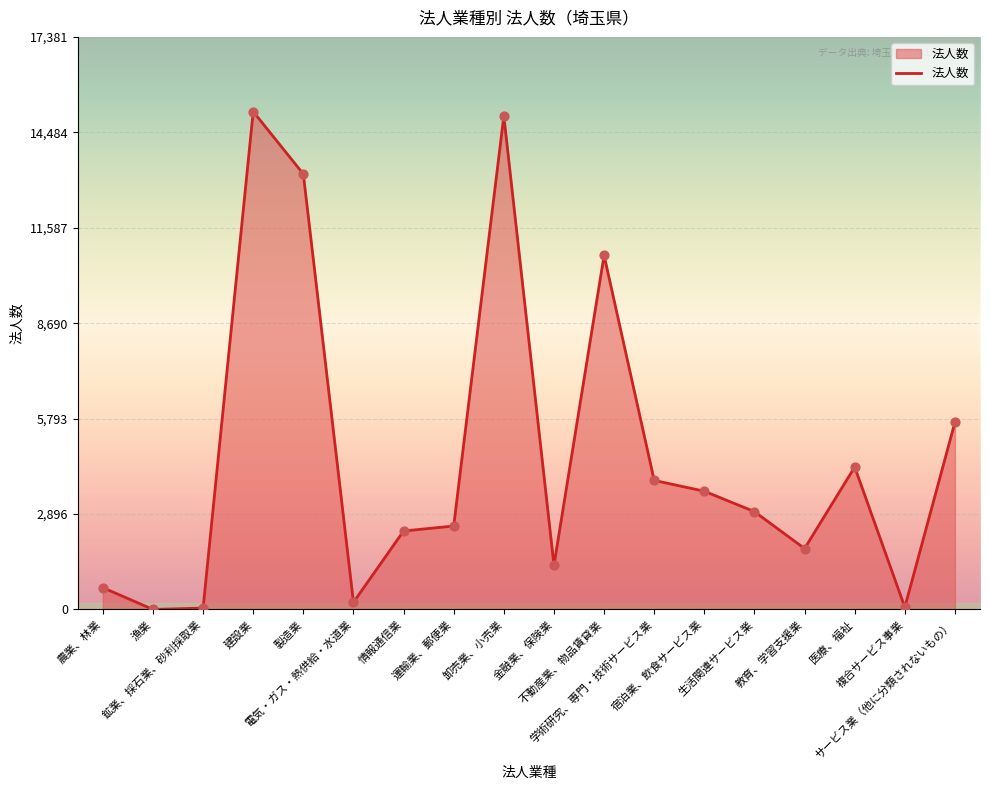

Between 鉱業、採石業、砂利採取業 and 建設業, which is larger?

建設業